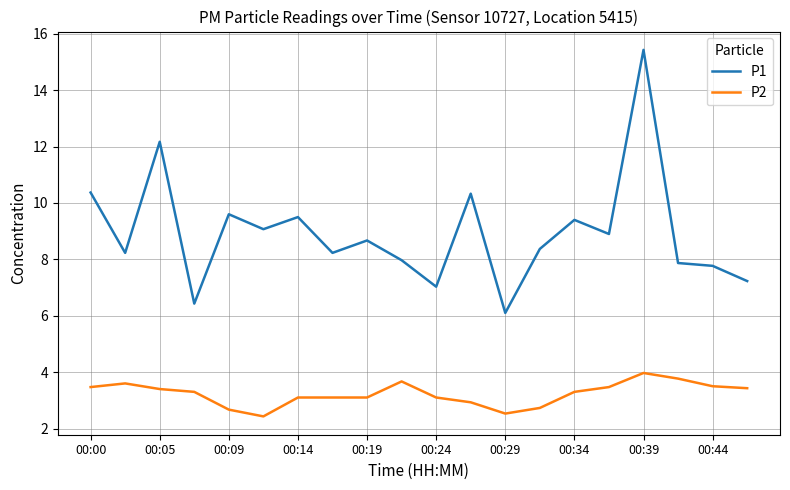

What is the average value of the P2 series?

3.2